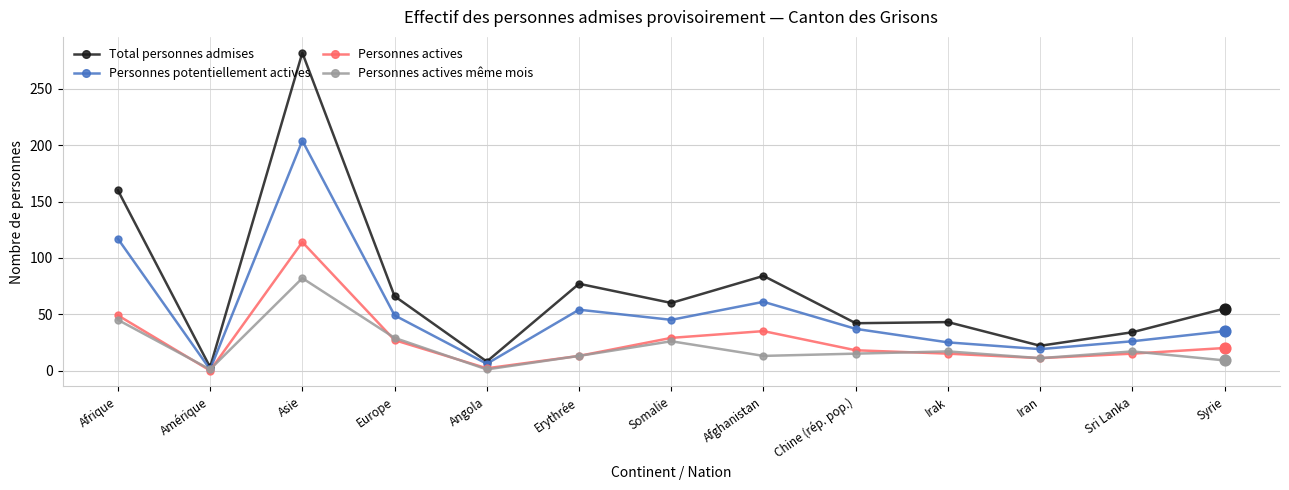

What is the difference between the highest and lowest values at Somalie?

34